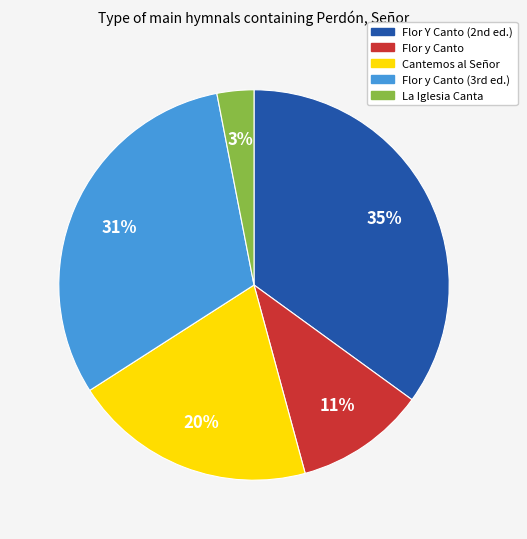

Does any single category account for the majority?

No